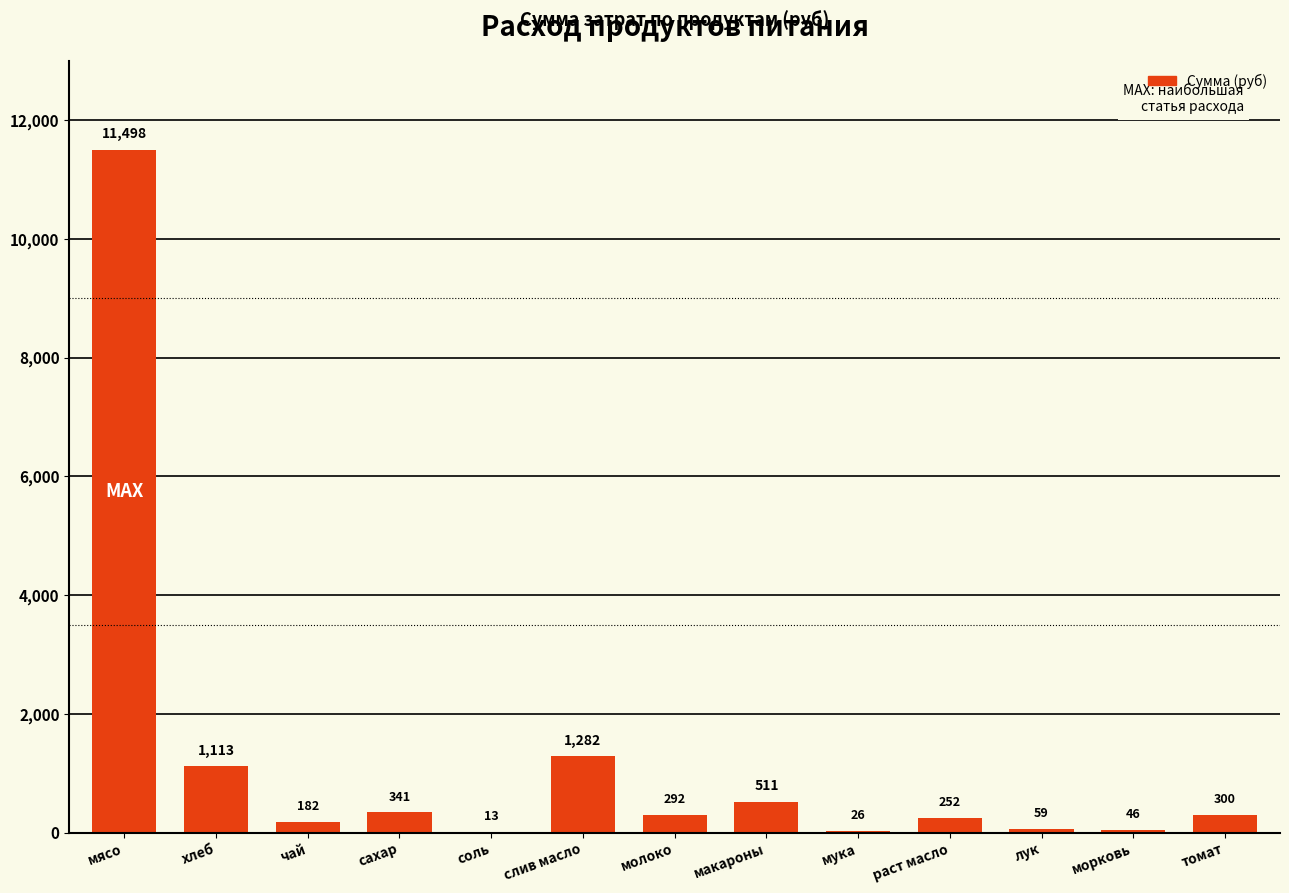

Between томат and слив масло, which is larger?

слив масло